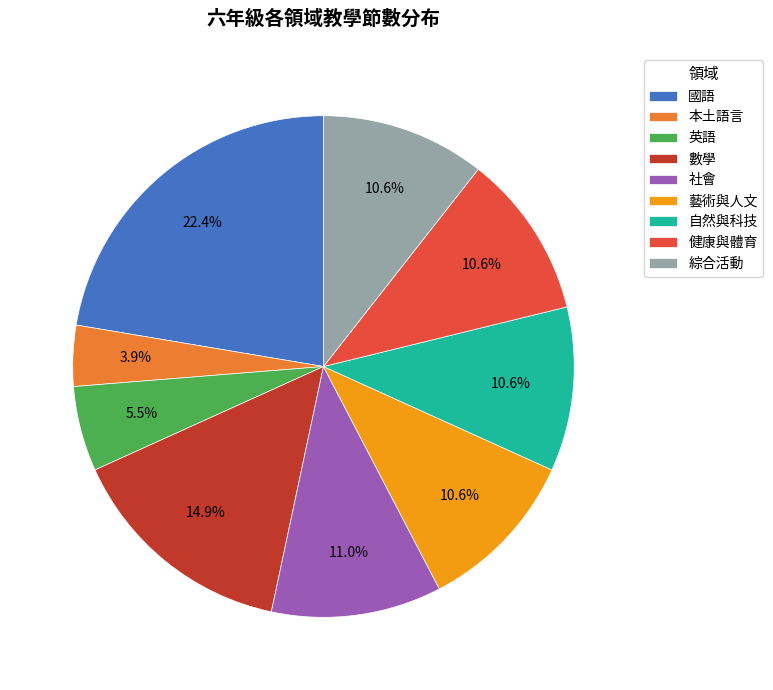

Which category has the smallest portion of the pie?

本土語言